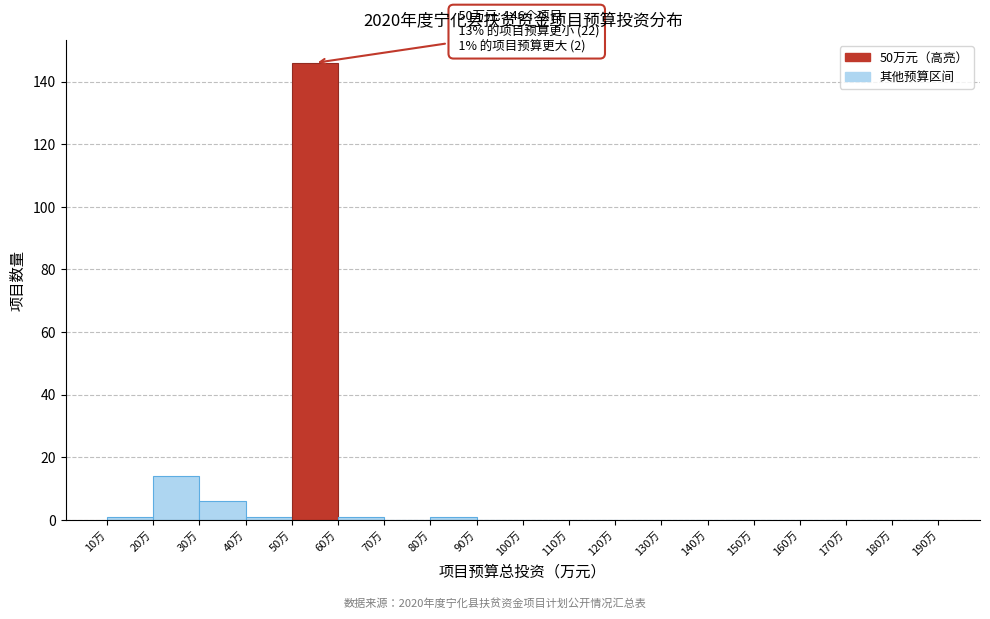

Over which range of the x-axis is the bar tallest?

50 to 60